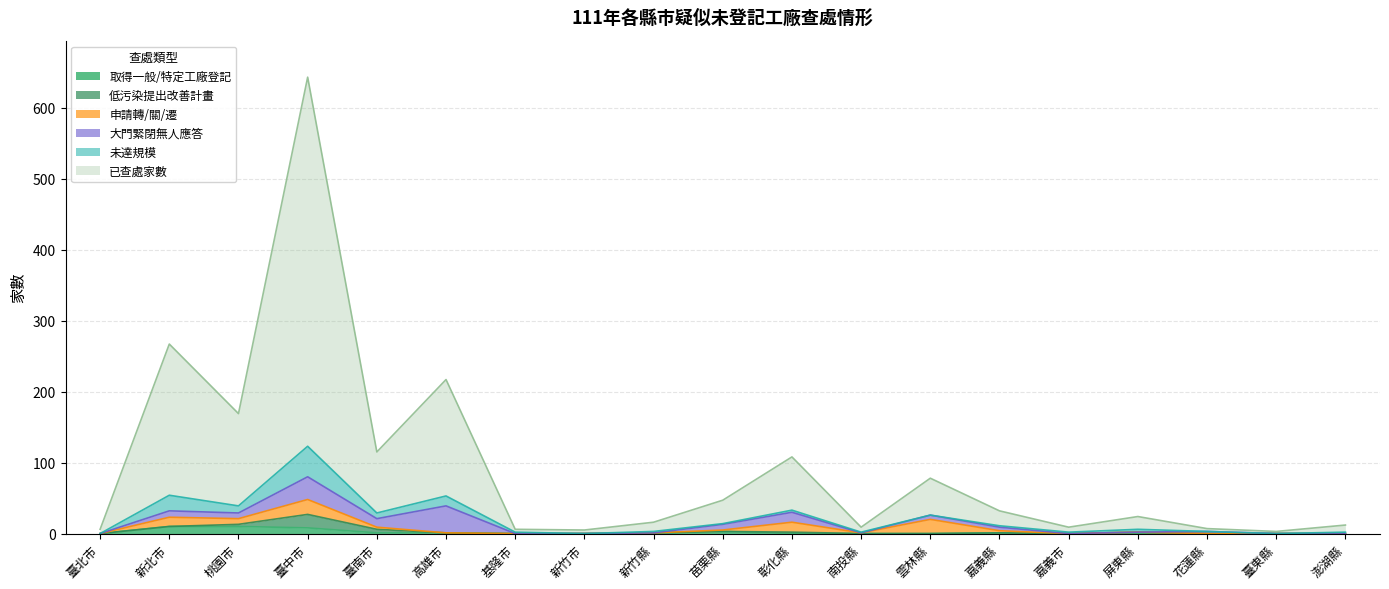

What is the label of the 5th point from the right?

嘉義市